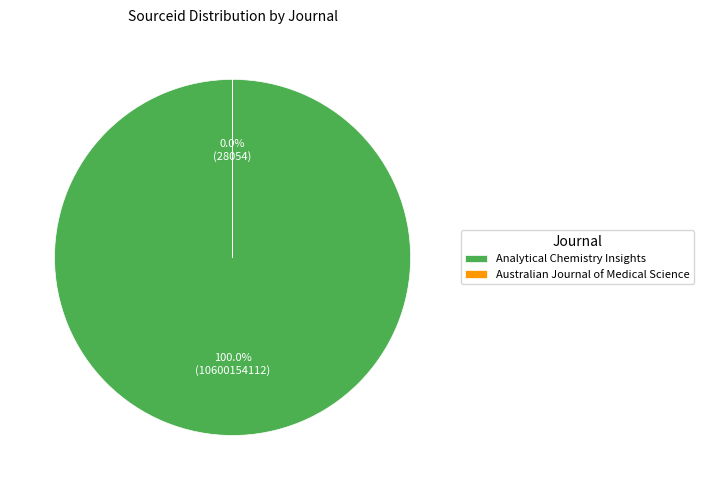

What is the majority slice?

Analytical Chemistry Insights